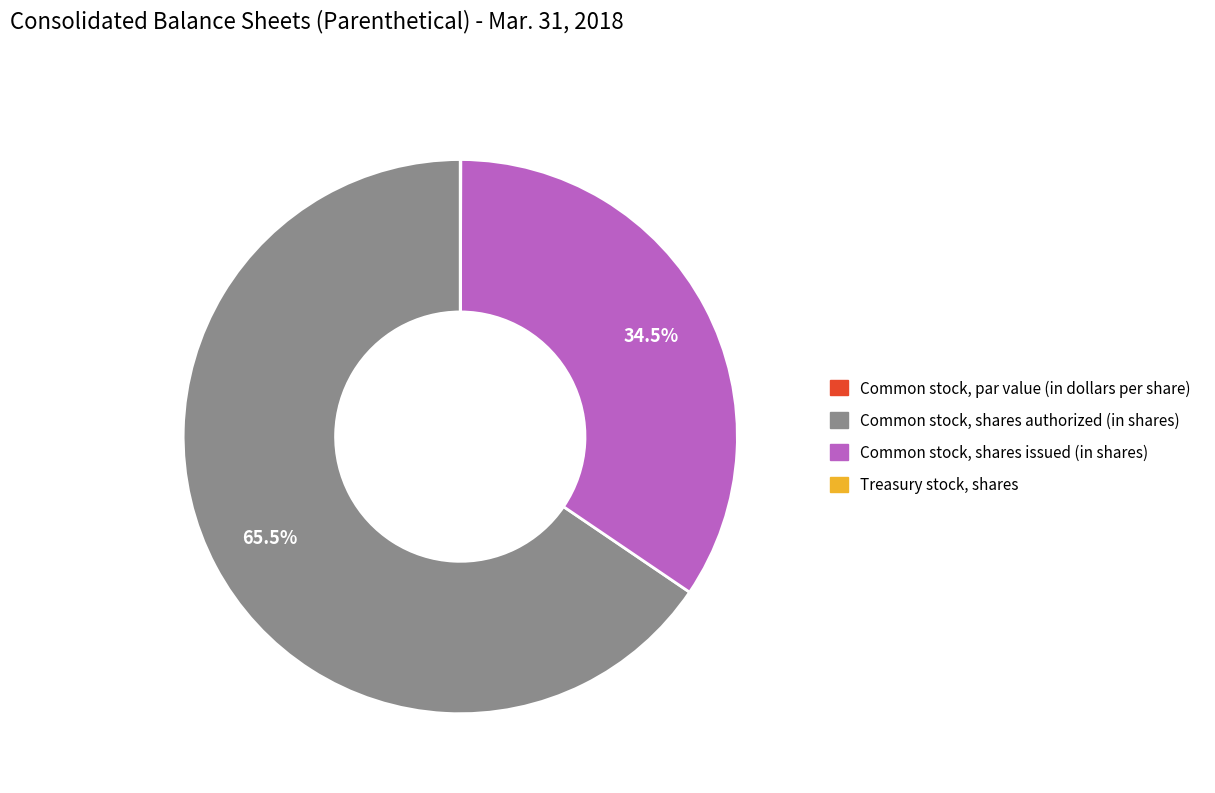

To the nearest percent, what is the difference between the largest and smallest slice percentages?

66%